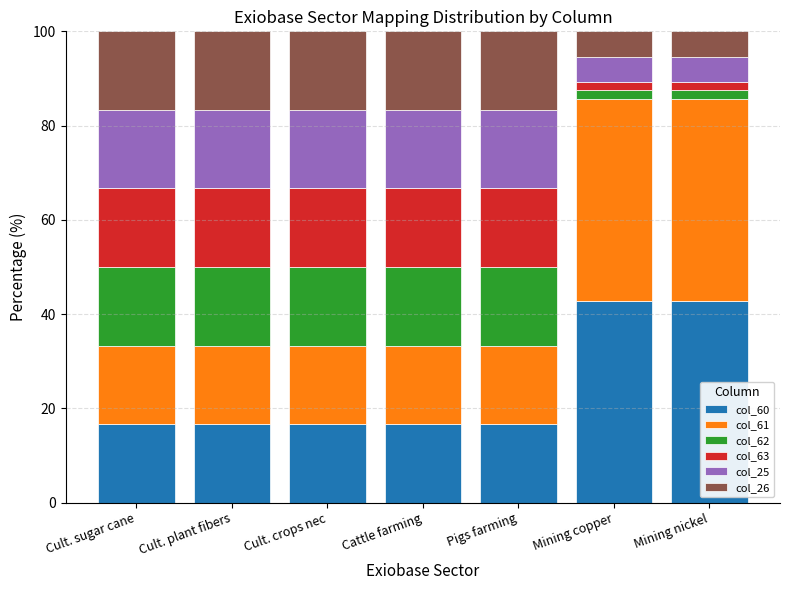

What is the total value across all series at Cult. sugar cane?

100.0